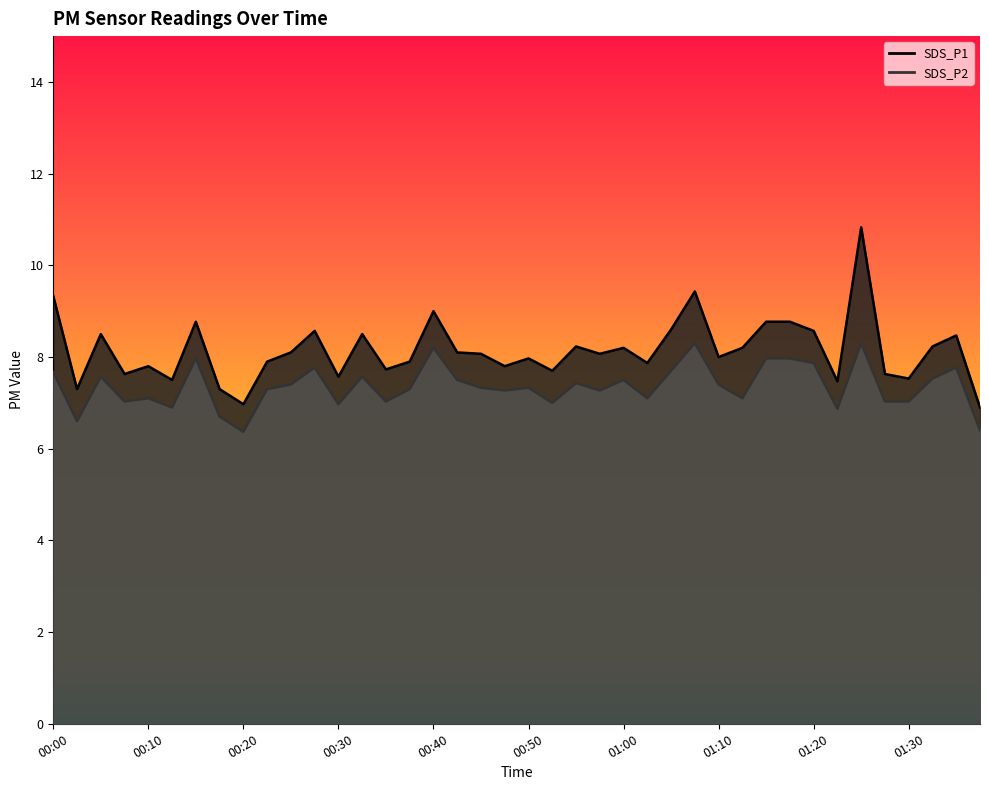

At which category does SDS_P1 reach its first local valley?

00:03